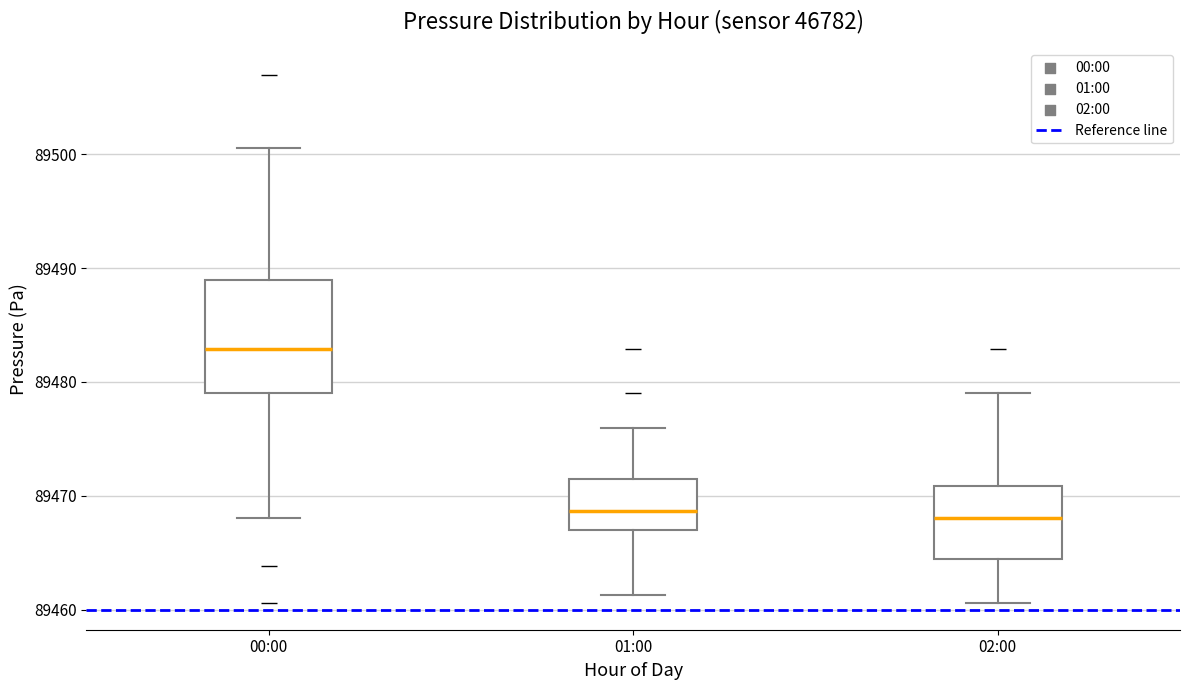

Which box's median line is the highest?

00:00